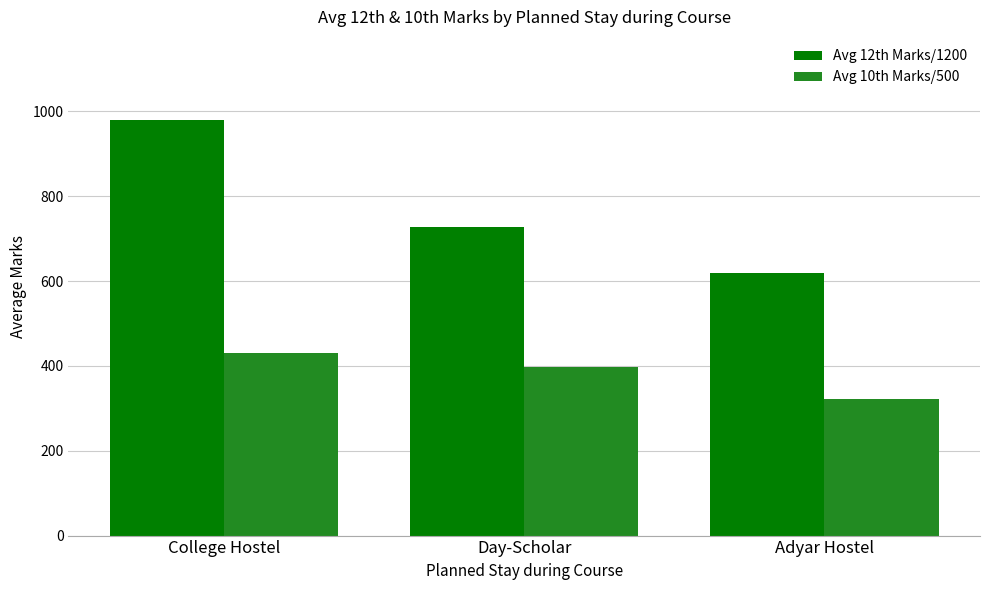

What is the total value across all series at Adyar Hostel?

939.0